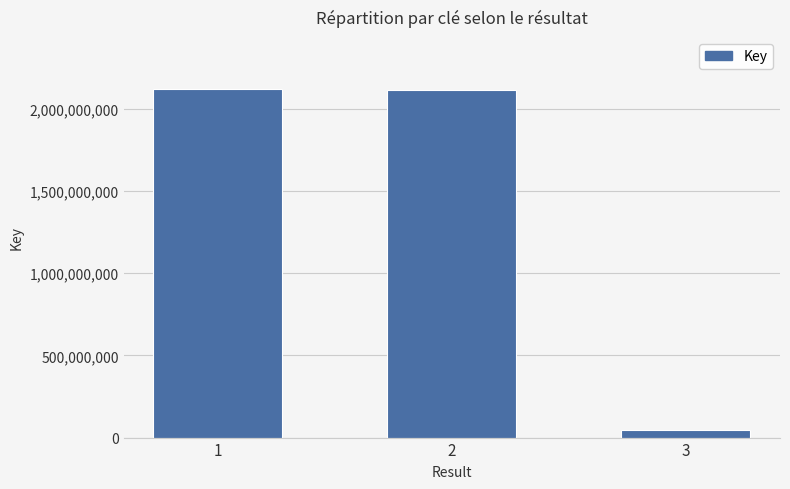

The value at 1 is 2117224384. True or false?

True